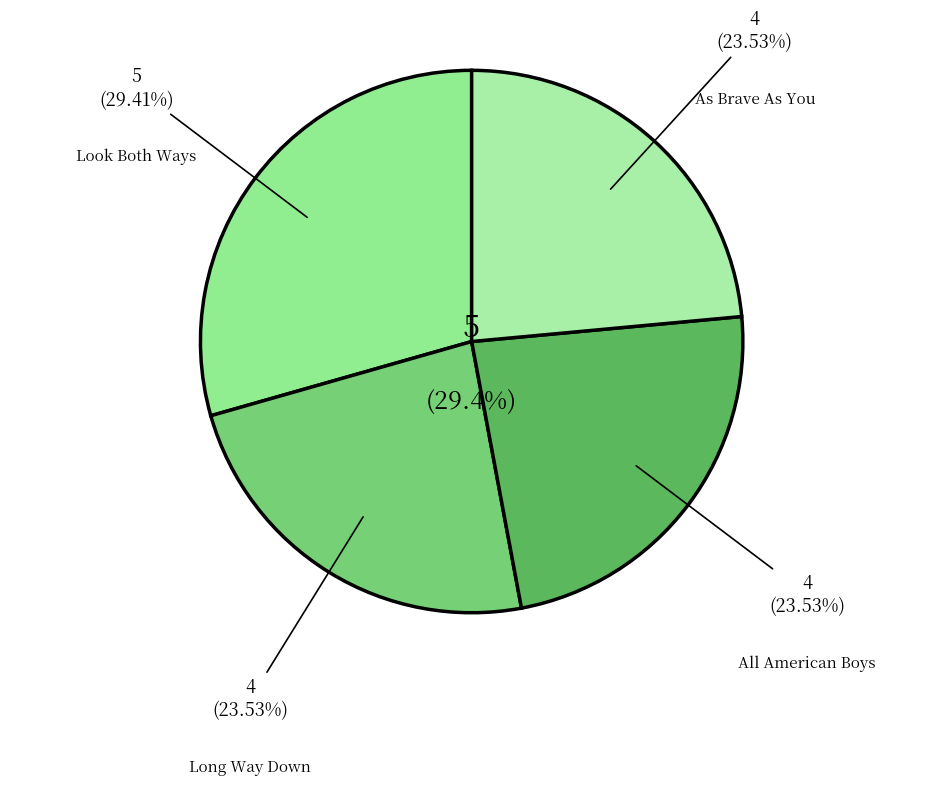

Which has a higher value, As Brave As You or Look Both Ways?

Look Both Ways